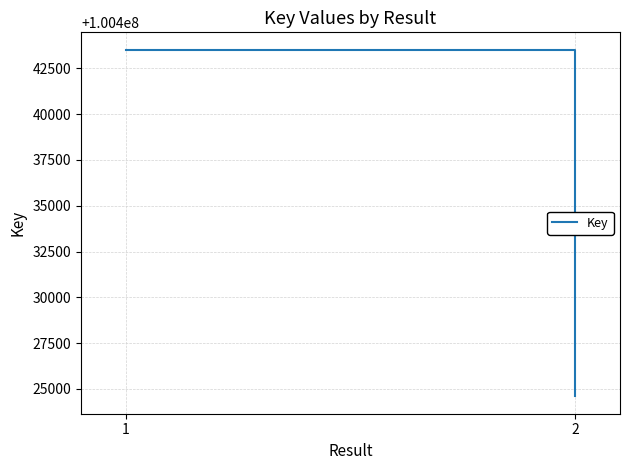

Which category has the highest value across all series?

1